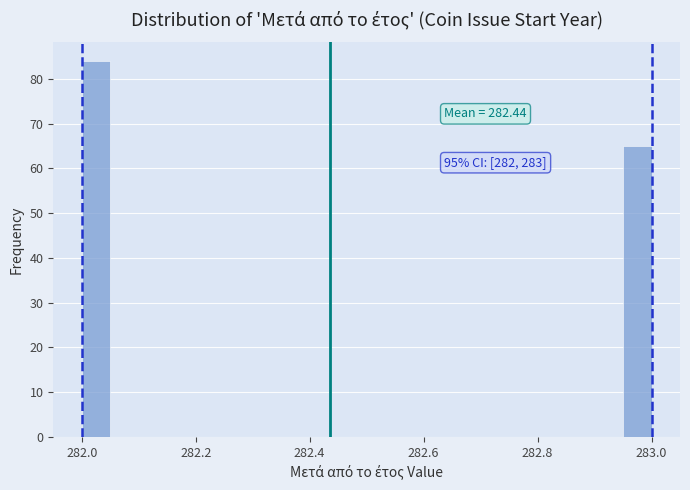

Read against the x-axis, roughly where is the centre of the tallest bar?

282.02